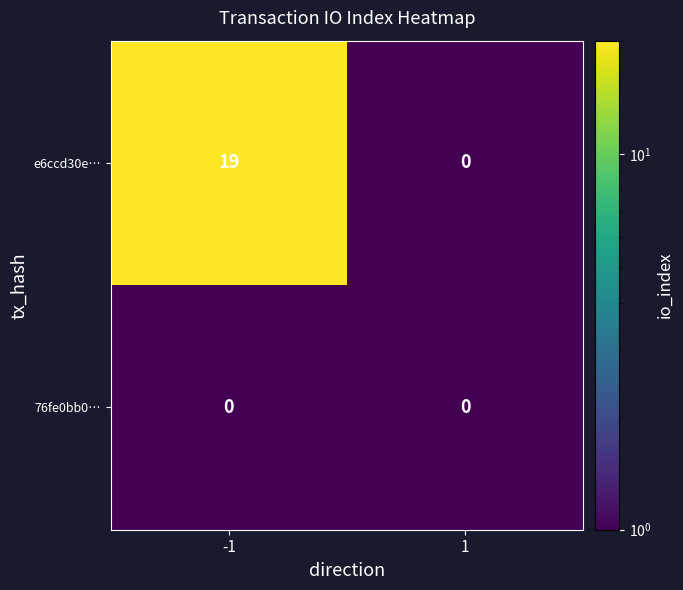

True or false: 76fe0bb0… has a value of 0 at 1.

True